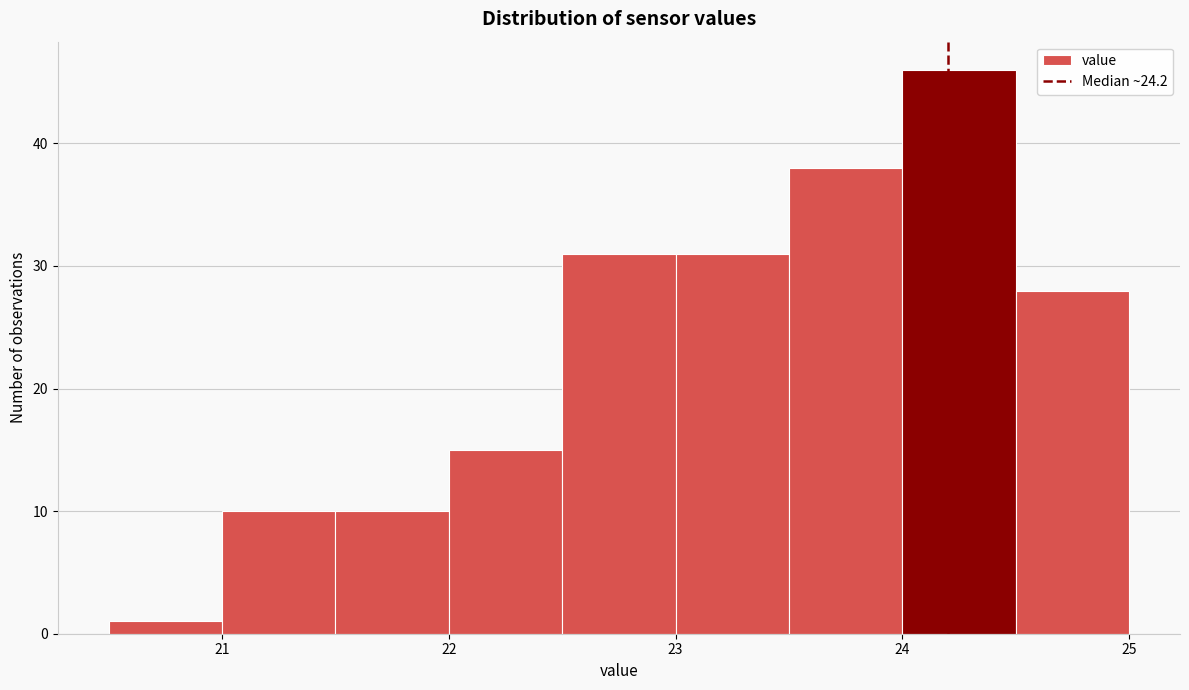

Reading left to right, transcribe this chart: for each bar, give the range it covers on the x-axis and its height. The values are not printed on the chart, so give them approximately, as read against the axis.

20.5 to 21.0: 1
21.0 to 21.5: 10
21.5 to 22.0: 10
22.0 to 22.5: 15
22.5 to 23.0: 31
23.0 to 23.5: 31
23.5 to 24.0: 38
24.0 to 24.5: 46
24.5 to 25.0: 28